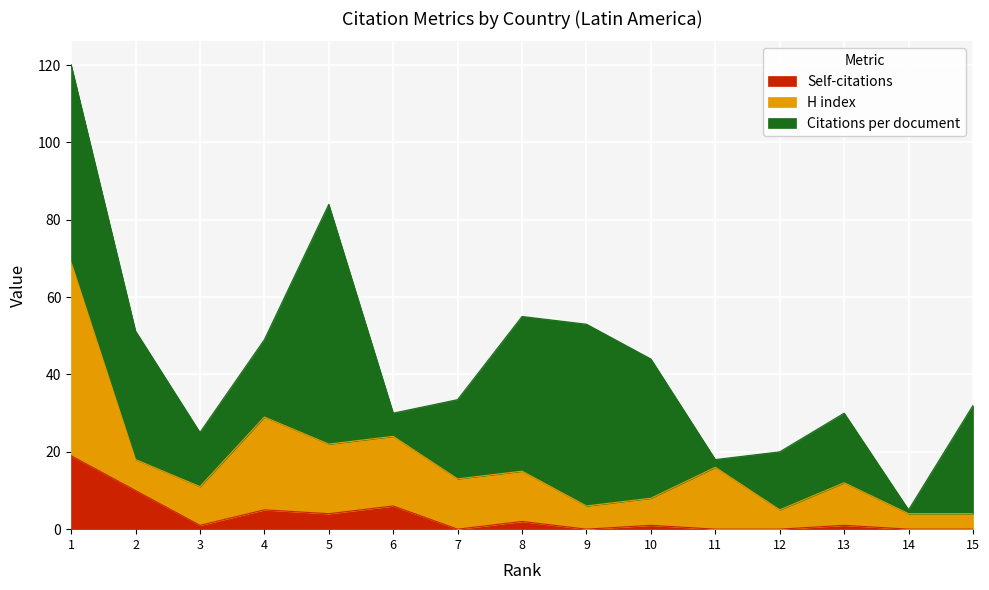

What is the highest value of the Self-citations series?

19.0